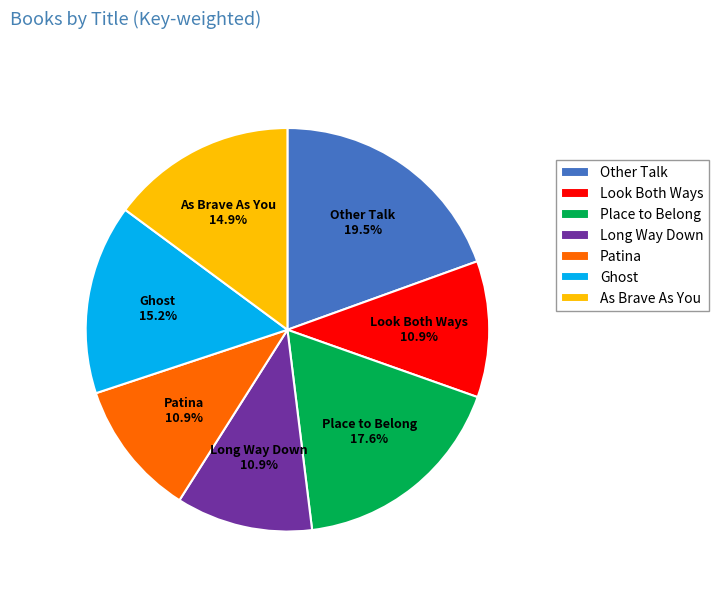

What is the ratio of the value at Long Way Down to the value at Place to Belong?

0.6